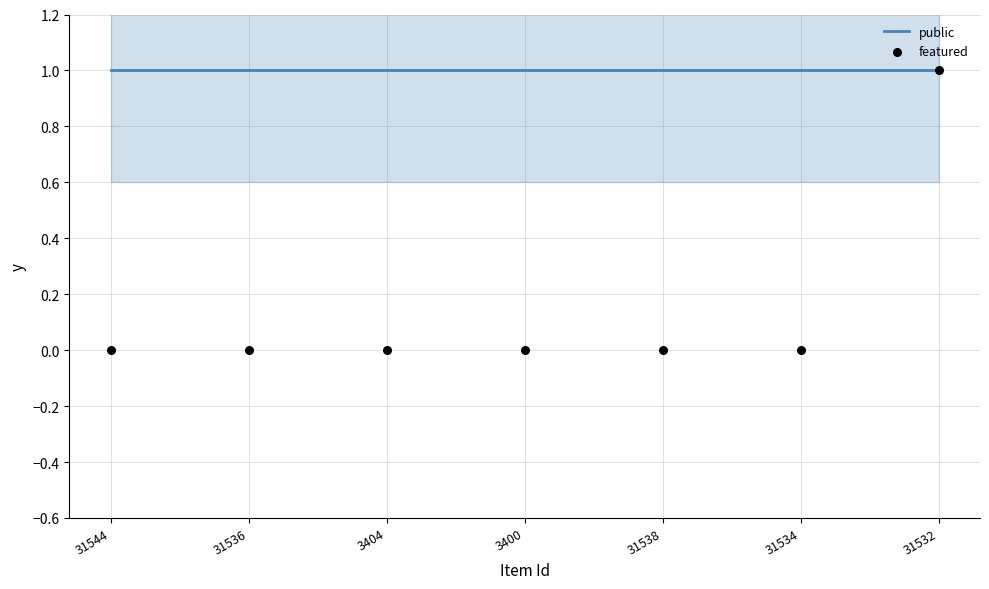

Which series has the widest spread of Y values?

featured